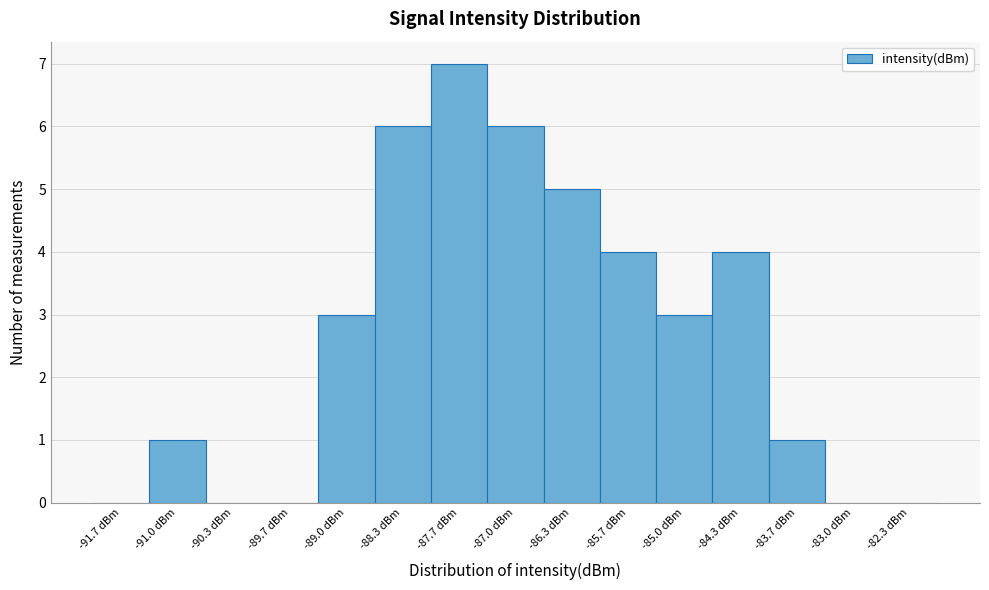

Reading left to right, list every bar in this chart as the range it spans on the x-axis followed by its height. Neither the bar edges nor the heights are printed on the chart, so give them approximately, as read against the axes.

-92.0 to -91.3: 0
-91.3 to -90.7: 1
-90.7 to -90.0: 0
-90.0 to -89.3: 0
-89.3 to -88.7: 3
-88.7 to -88.0: 6
-88.0 to -87.3: 7
-87.3 to -86.7: 6
-86.7 to -86.0: 5
-86.0 to -85.3: 4
-85.3 to -84.7: 3
-84.7 to -84.0: 4
-84.0 to -83.3: 1
-83.3 to -82.7: 0
-82.7 to -82.0: 0